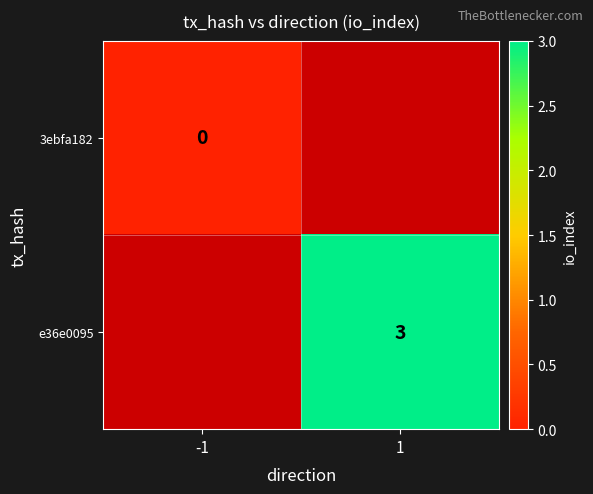

What is the maximum value shown in the chart?

3.0